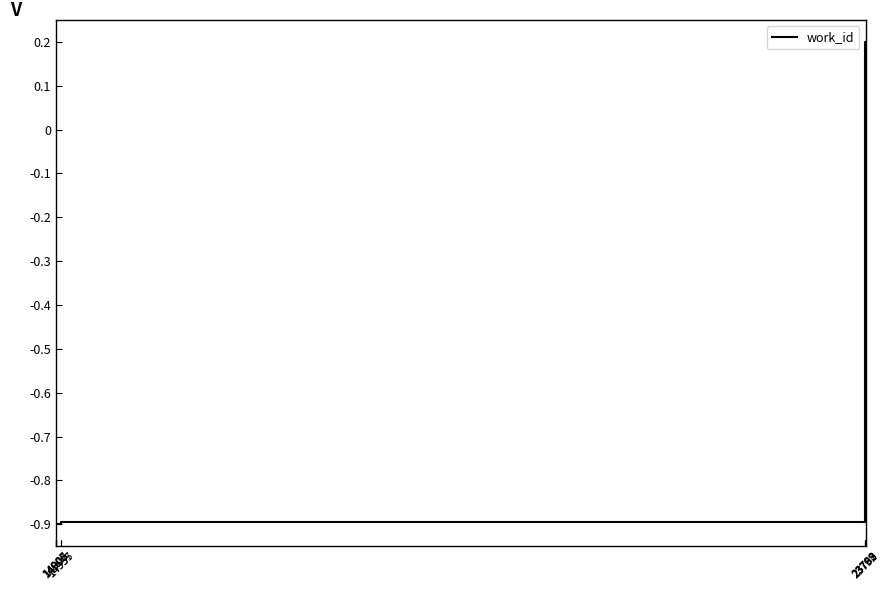

What is the difference between the maximum and minimum values?

1.1